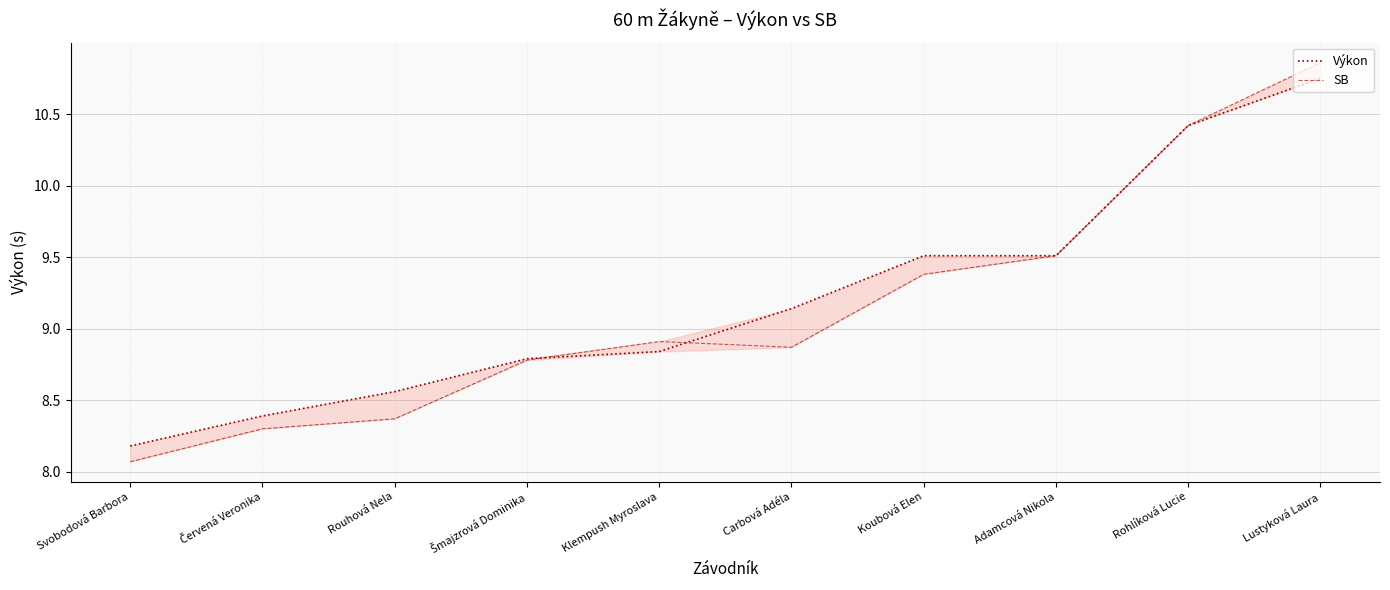

Rank the series by their maximum value, from highest to lowest.

SB, Výkon